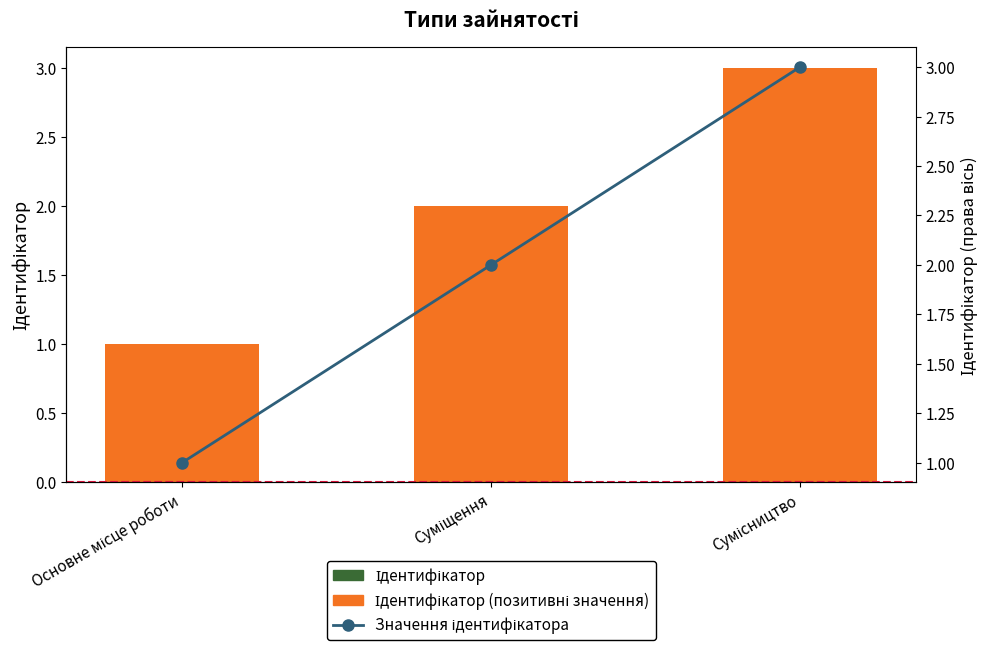

How many values in the Ідентифікатор series are below 2?

1